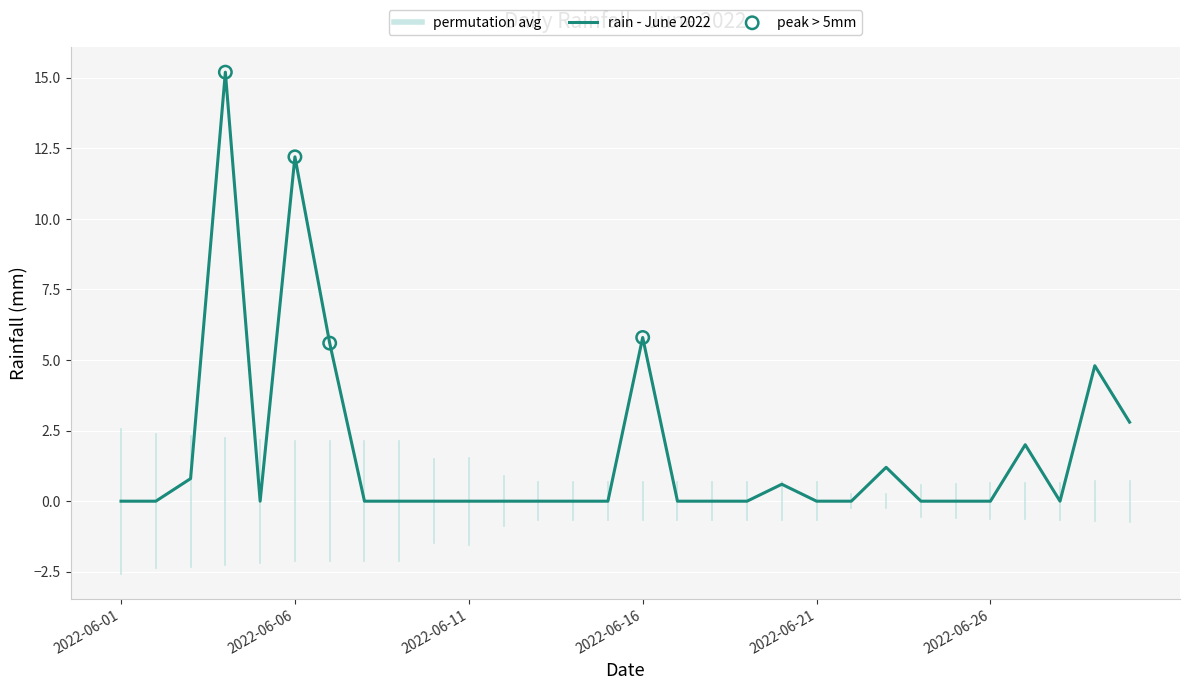

What is the maximum value shown in the chart?

15.2